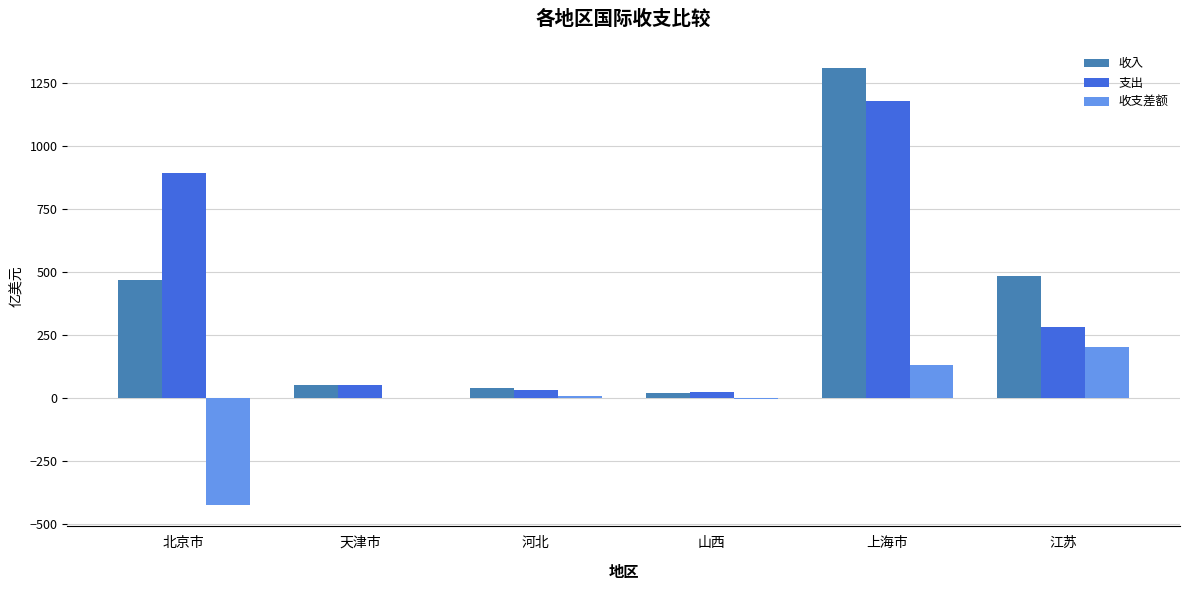

The value of 收入 at 天津市 is 51.2. True or false?

True